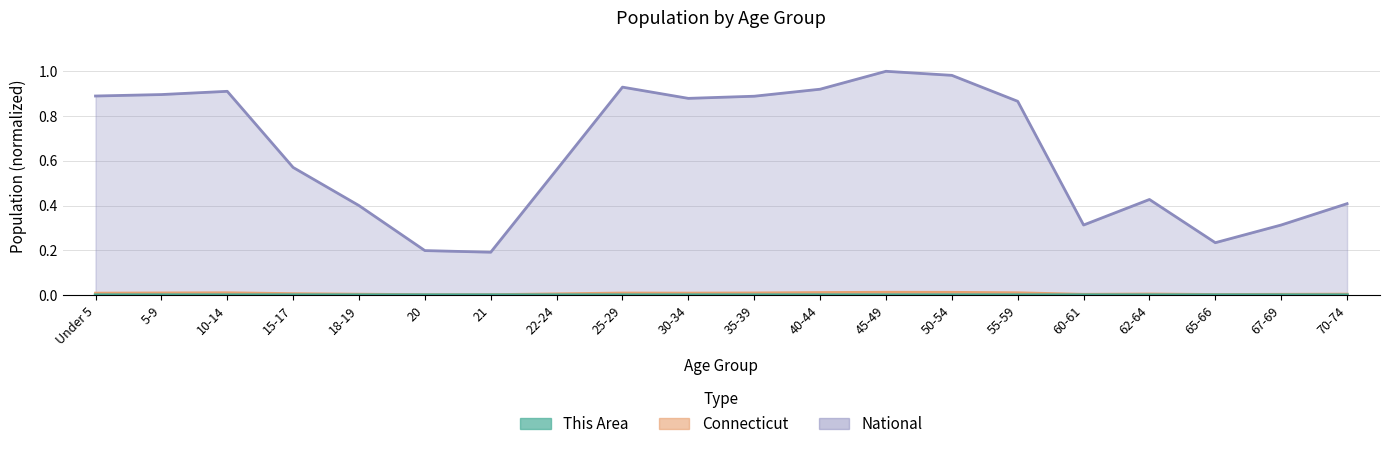

What position from the left is 30-34?

10